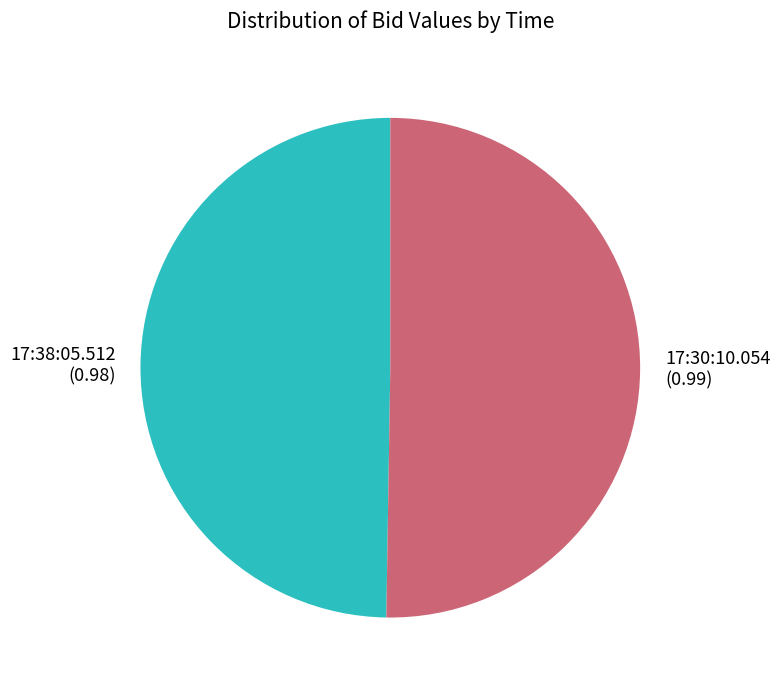

The 17:38:05.512 slice represents 55% of the pie. True or false?

False